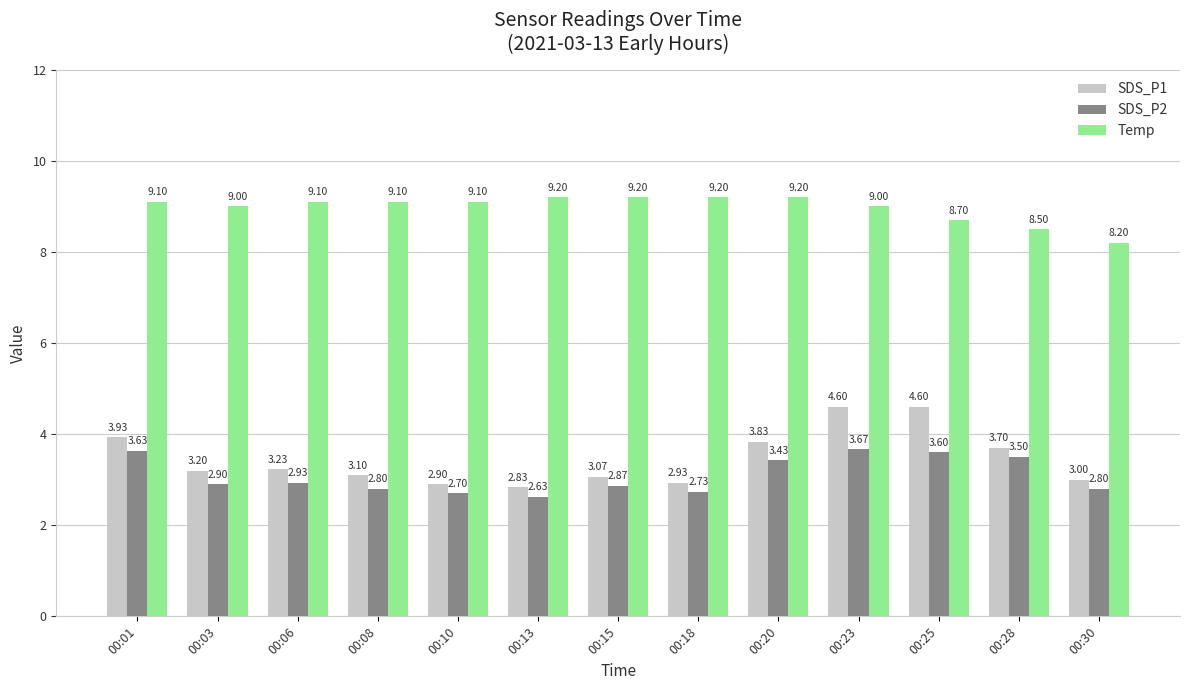

Rank the series by their maximum value, from highest to lowest.

Temp, SDS_P1, SDS_P2